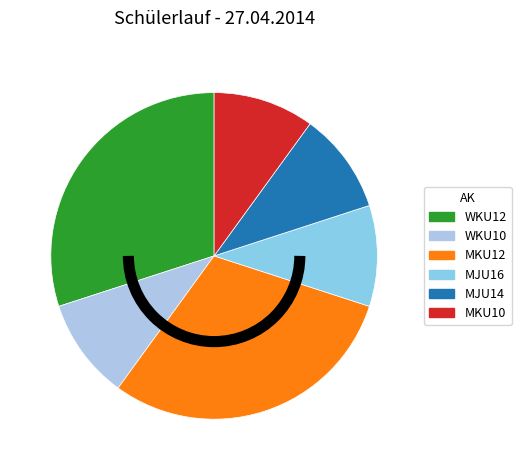

True or false: WKU12 accounts for 44% of the total.

False